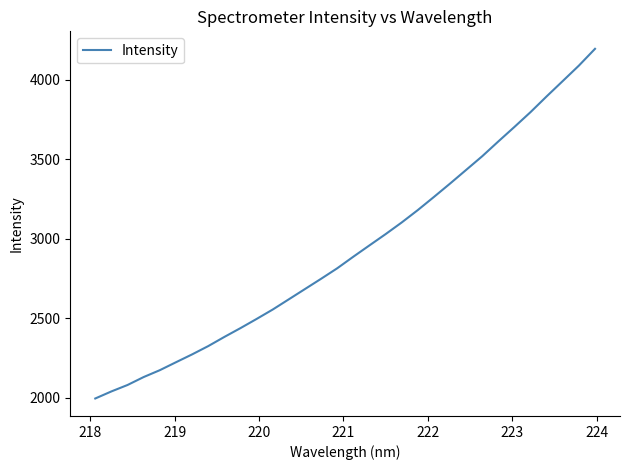

What is the greatest value displayed?

4196.2